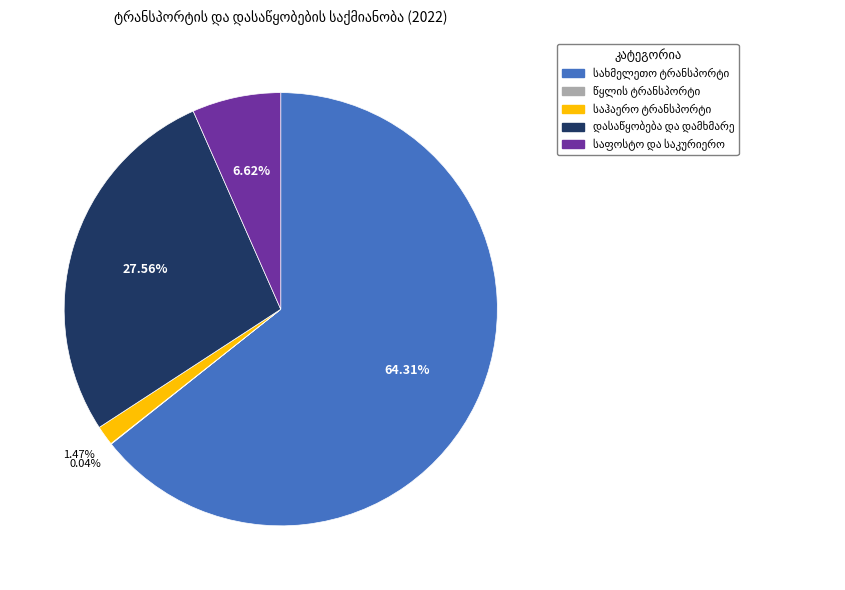

Is there a majority slice in this chart?

Yes